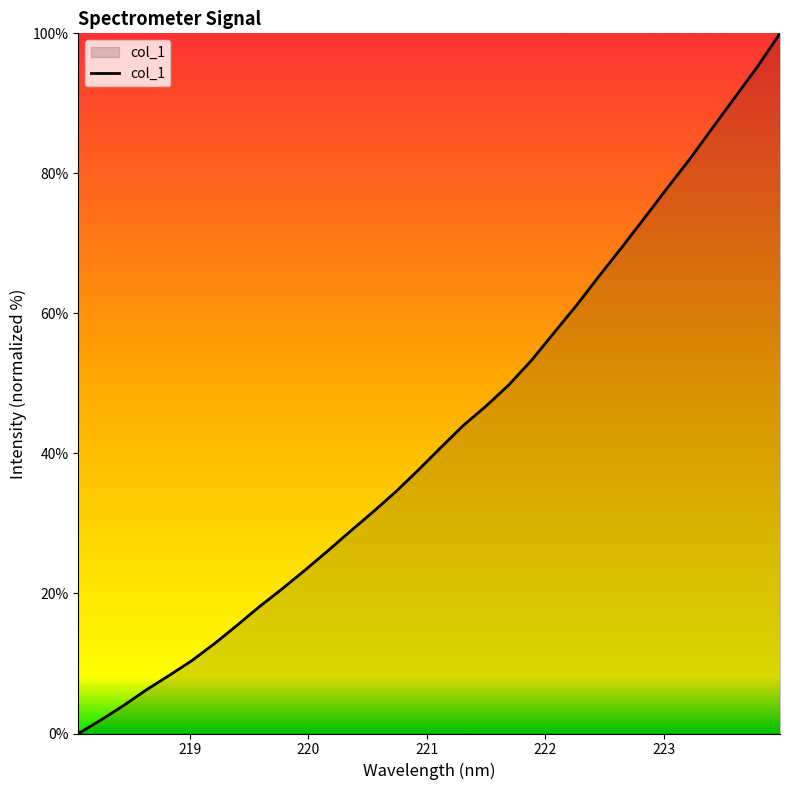

What is the greatest value displayed?

100.0